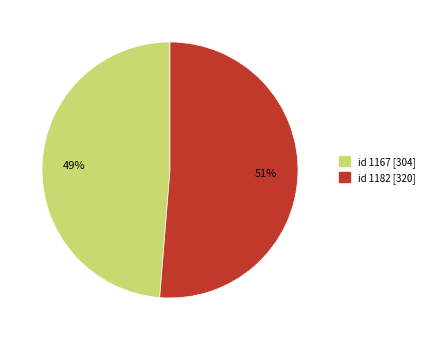

Is there any slice that represents more than half of the pie?

Yes